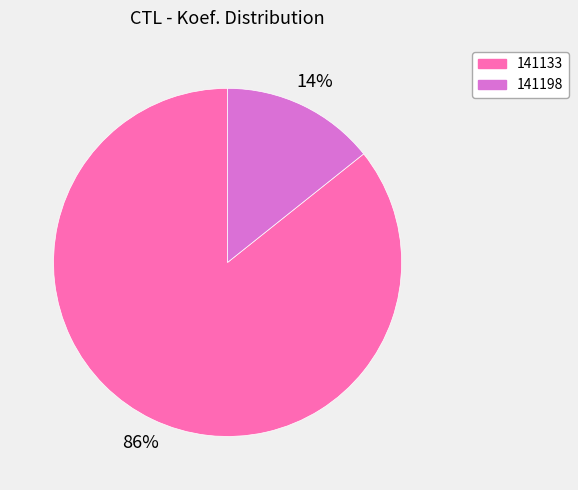

Which slice represents more than half of the pie?

141133